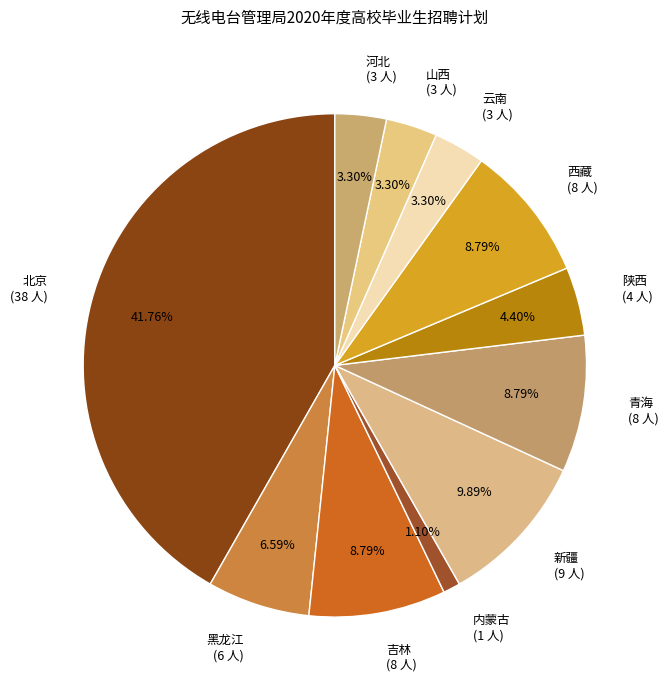

What is the ratio of the value at 青海 to the value at 黑龙江?

1.3